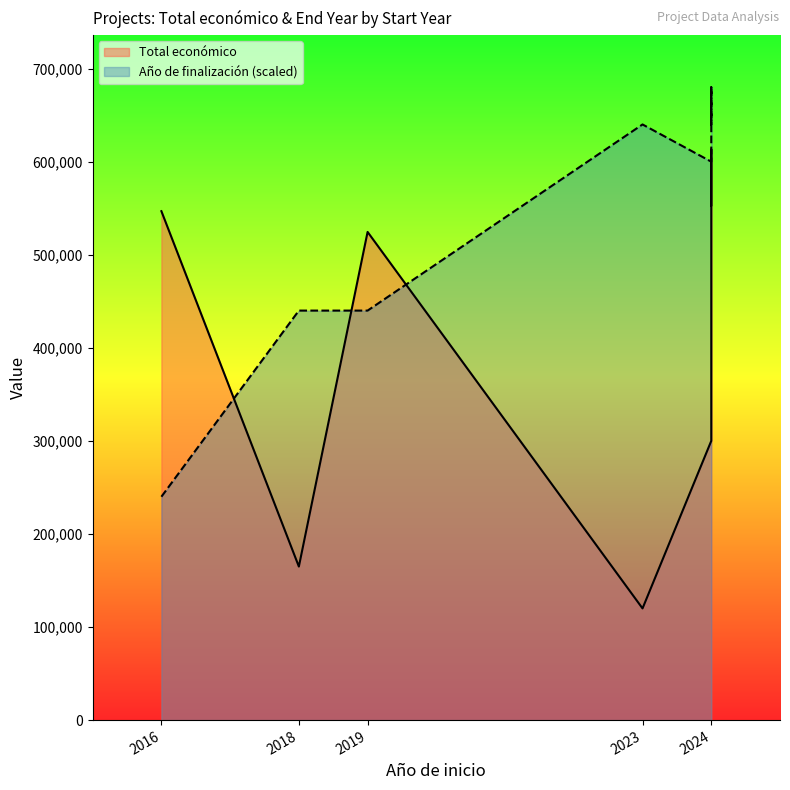

How many lines are shown in the chart?

2